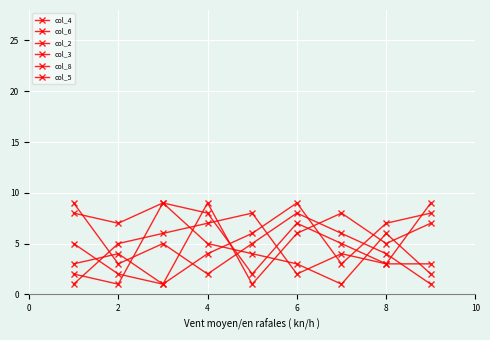

True or false: col_3 has more than 1 points higher than both neighbors.

True